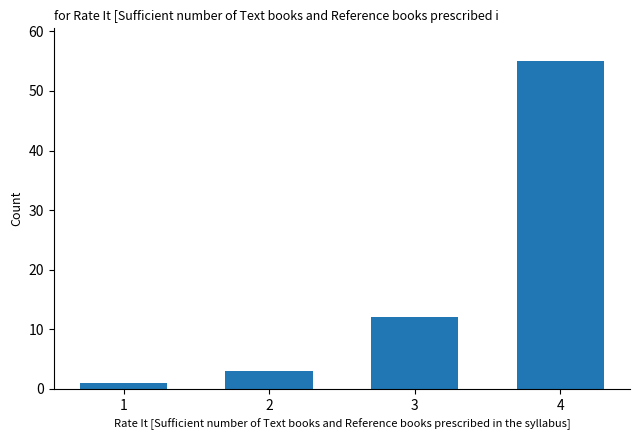

What is the sum of the values at 4 and 3?

67